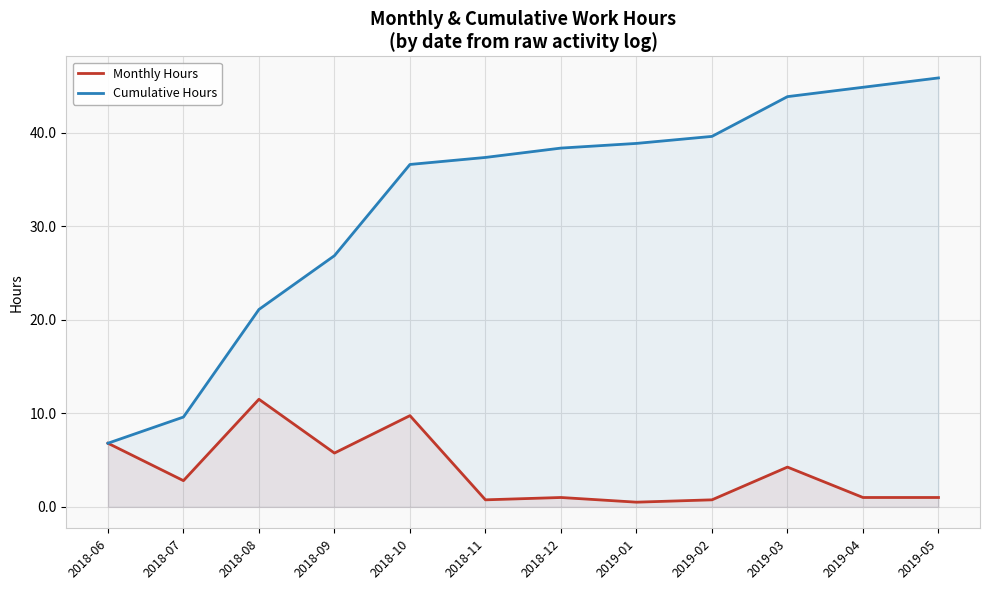

At how many categories does at least one series exceed 18?

10